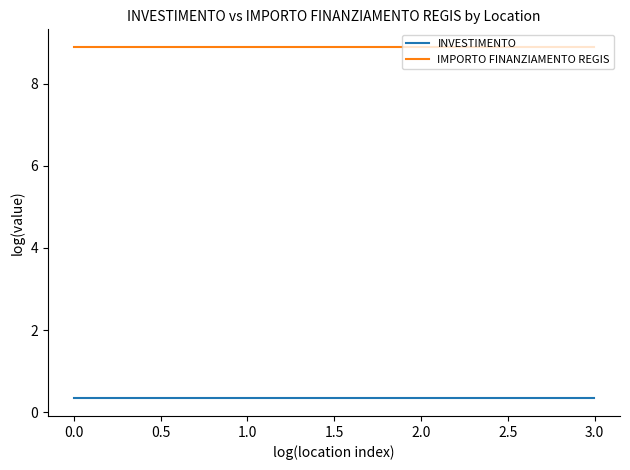

Rank the series by their average value, from lowest to highest.

INVESTIMENTO, IMPORTO FINANZIAMENTO REGIS